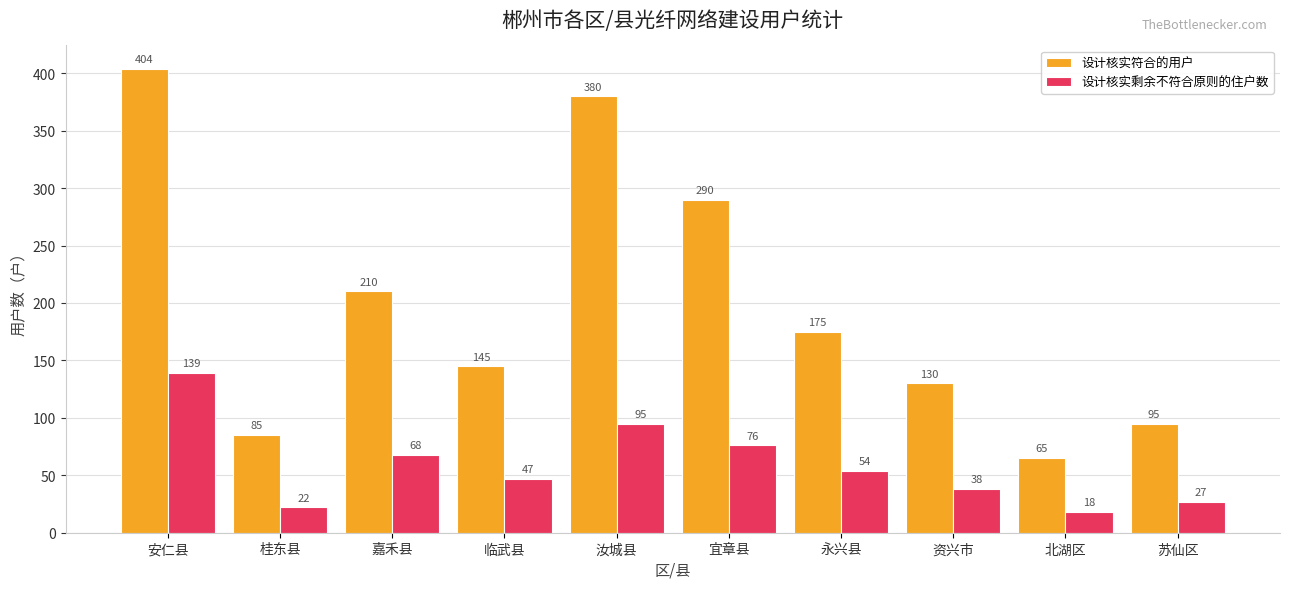

List the labels in order of 设计核实剩余不符合原则的住户数 value, smallest first.

北湖区, 桂东县, 苏仙区, 资兴市, 临武县, 永兴县, 嘉禾县, 宜章县, 汝城县, 安仁县